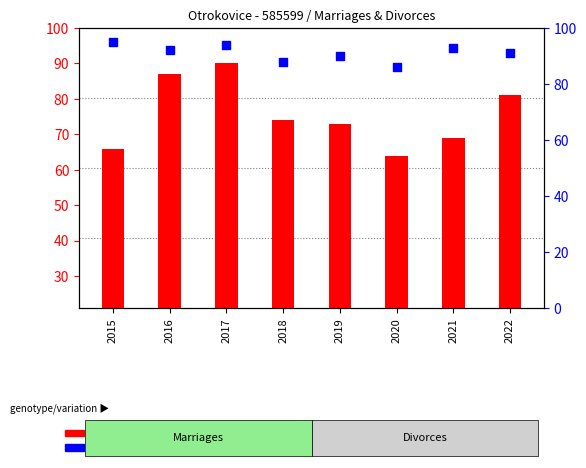

Which series reaches the minimum Y coordinate?

count